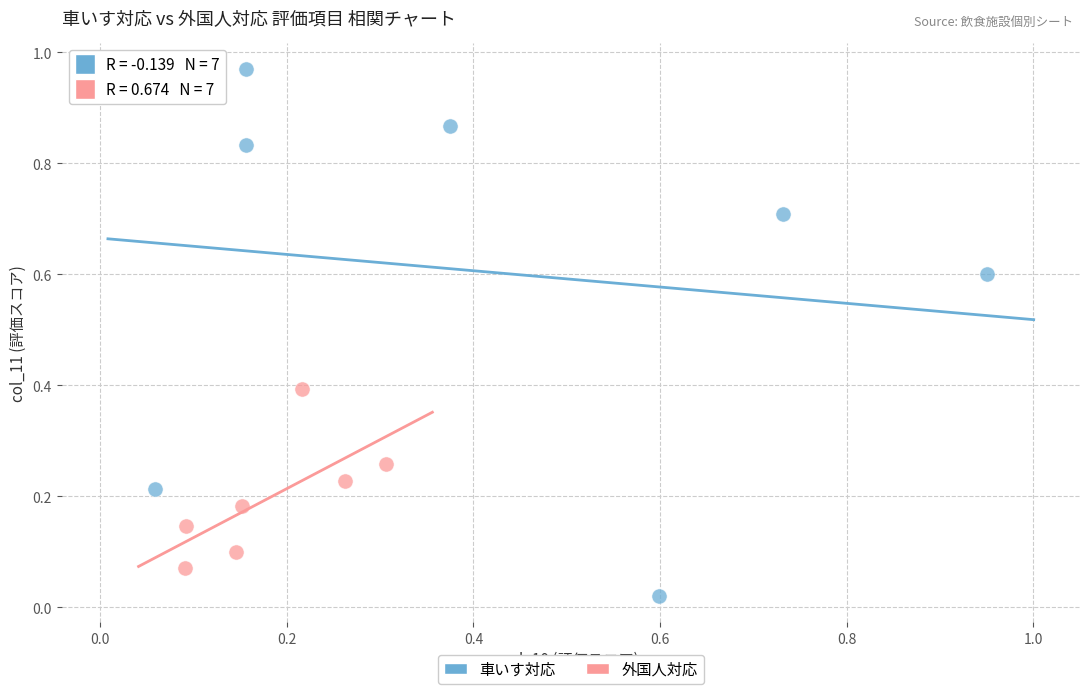

What are all the series names shown in the legend?

車いす対応, 外国人対応